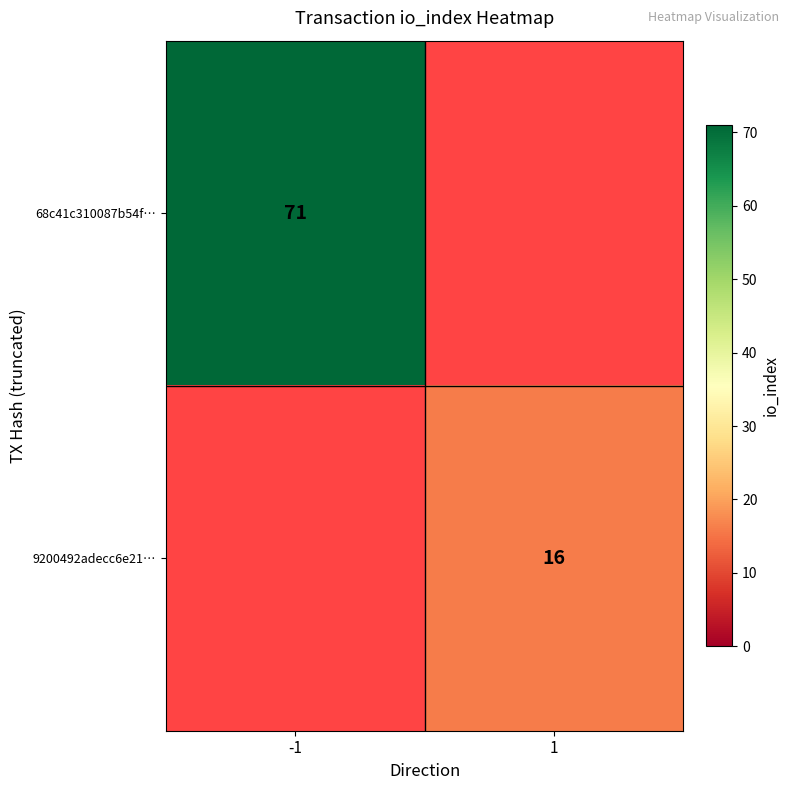

At which category does the chart reach its minimum across all series?

1